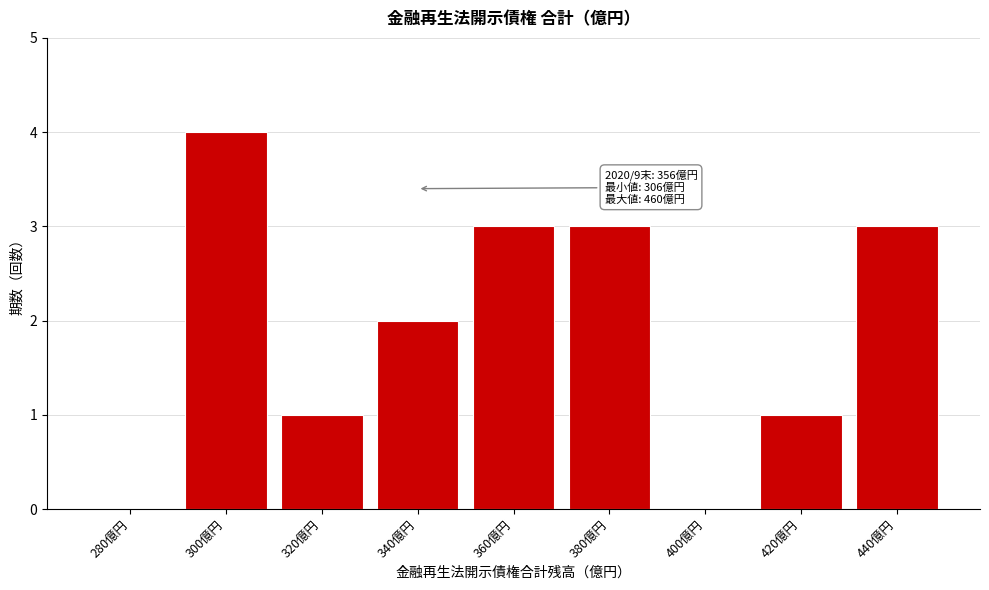

Reading left to right, what are all the values shown in this chart?

280億円=0	300億円=4	320億円=1	340億円=2	360億円=3	380億円=3	400億円=0	420億円=1	440億円=3